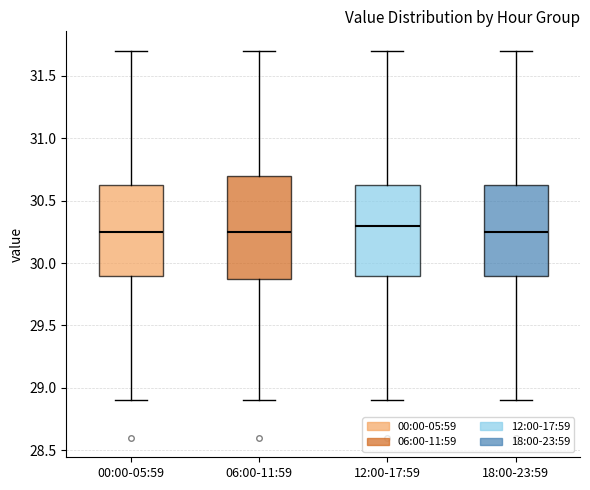

Which box is the tallest, from its lower edge to its upper edge?

06:00-11:59